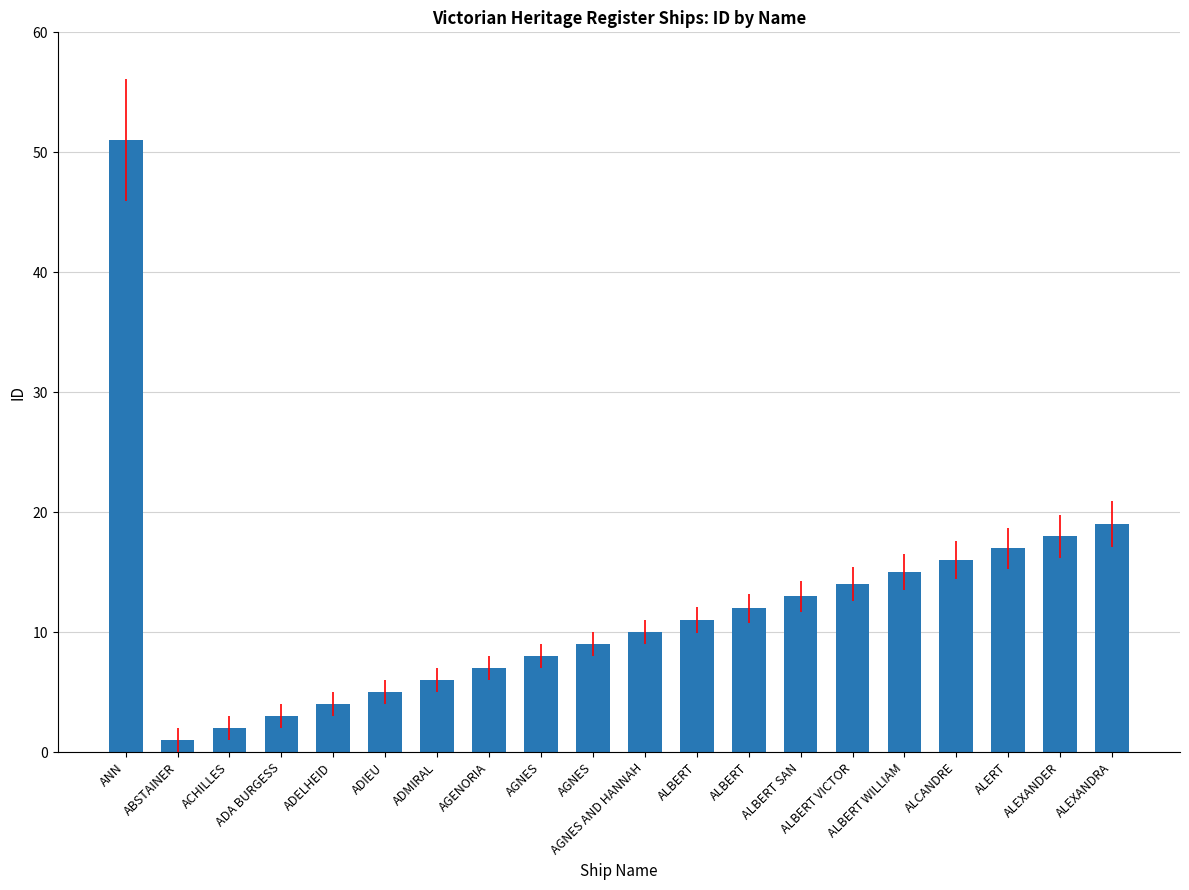

Are the bars horizontal?

No